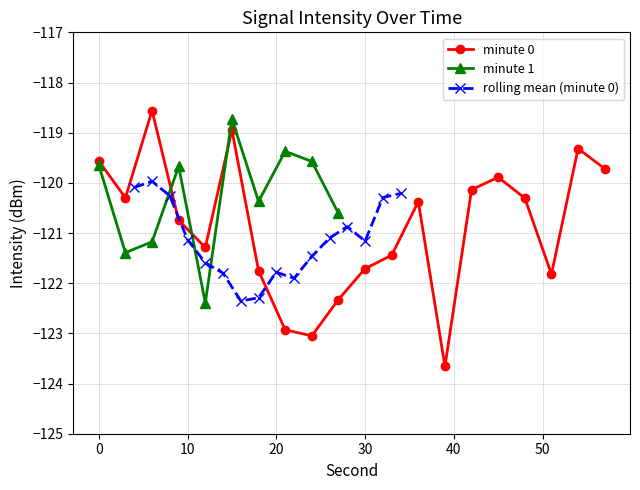

Does the chart have visible grid lines?

Yes